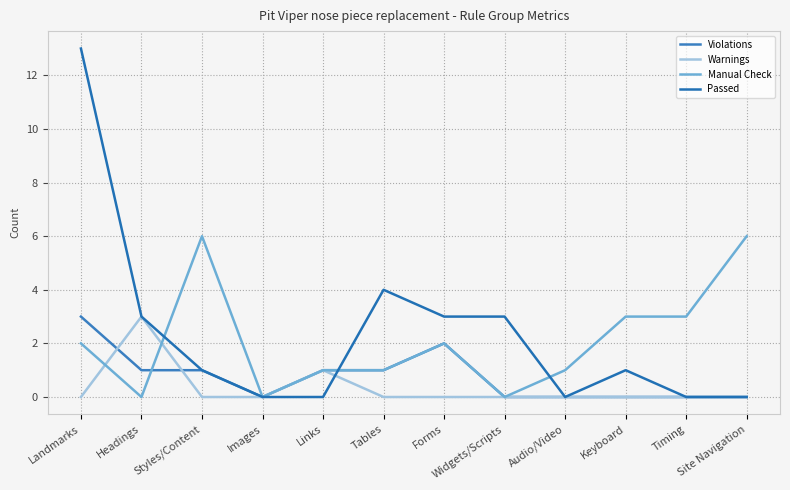

What is the total value across all series at Site Navigation?

6